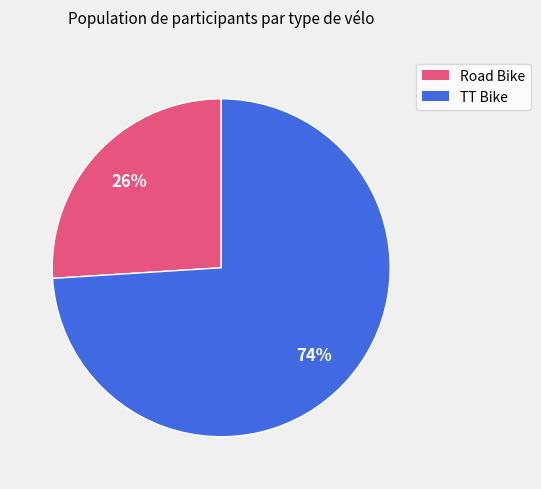

Count the number of slices in the pie.

2